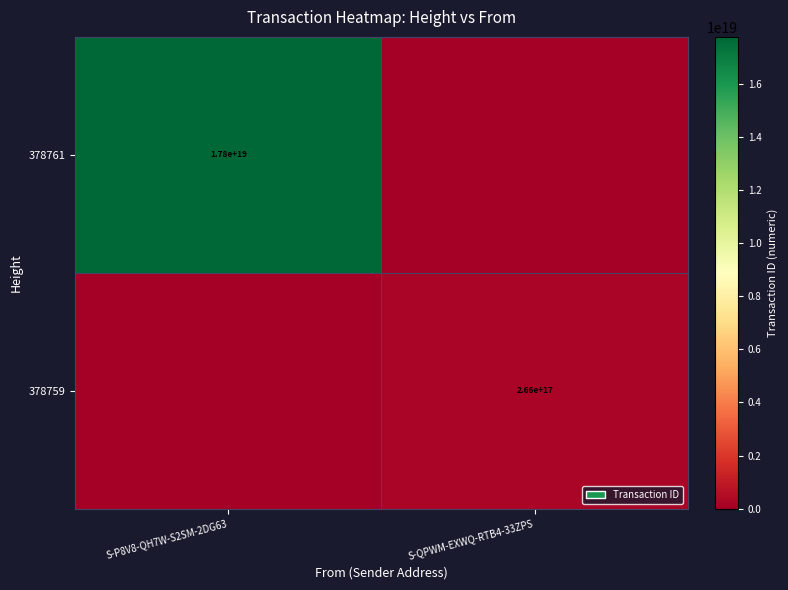

Is the value of 378761 at S-P8V8-QH7W-S2SM-2DG63 greater than the value of 378759 at S-QPWM-EXWQ-RTB4-33ZPS?

Yes